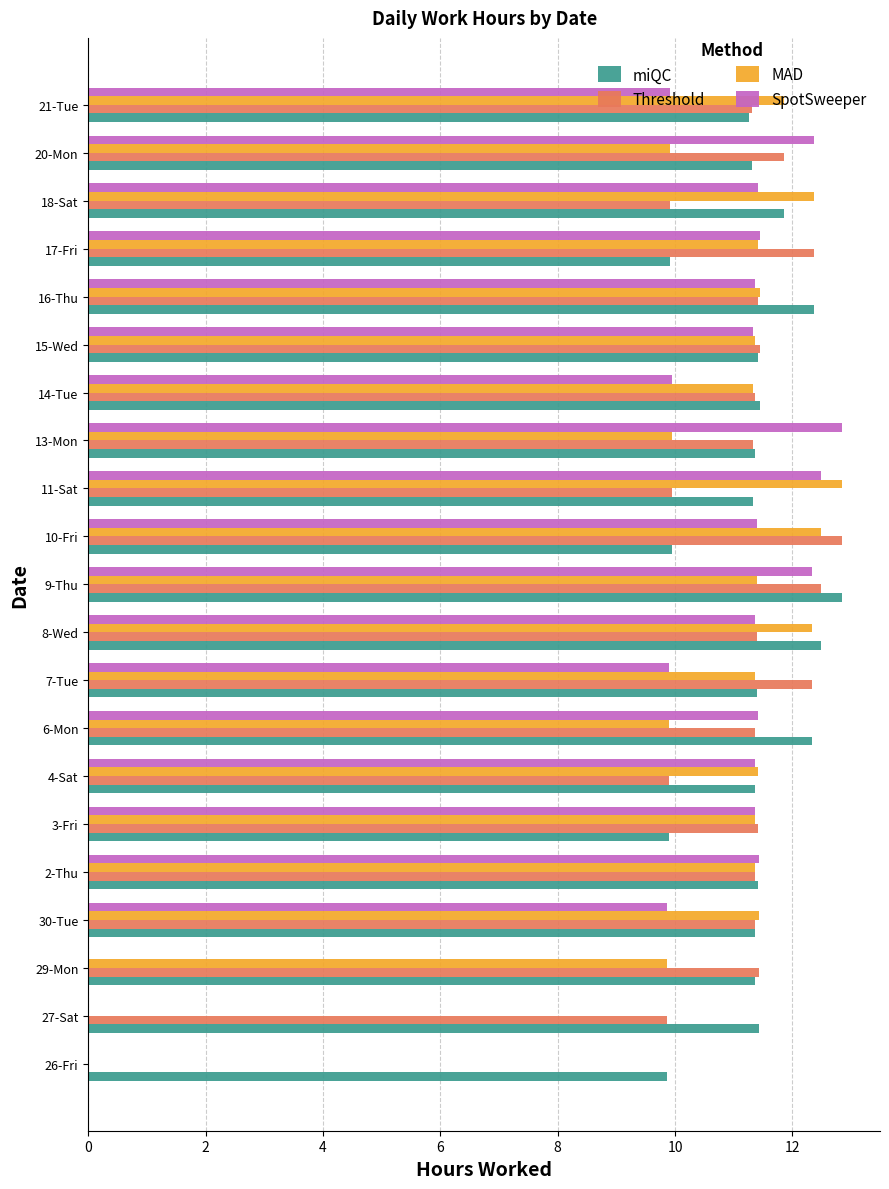

What is the sum of all MAD values?

215.4